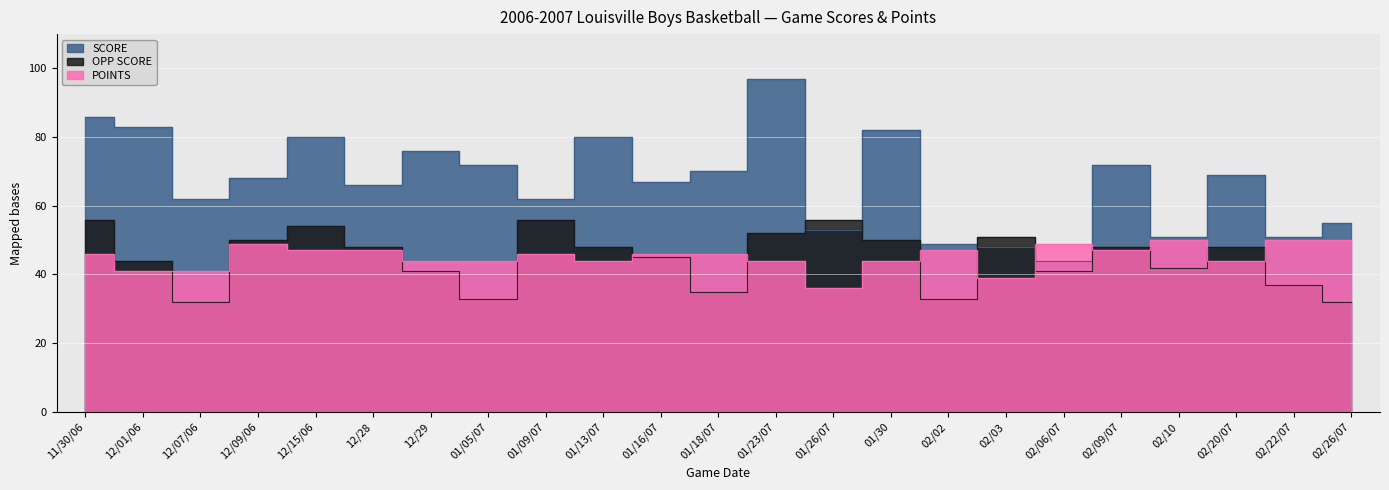

Which series ends up on top after the final intersection of OPP SCORE and SCORE?

SCORE